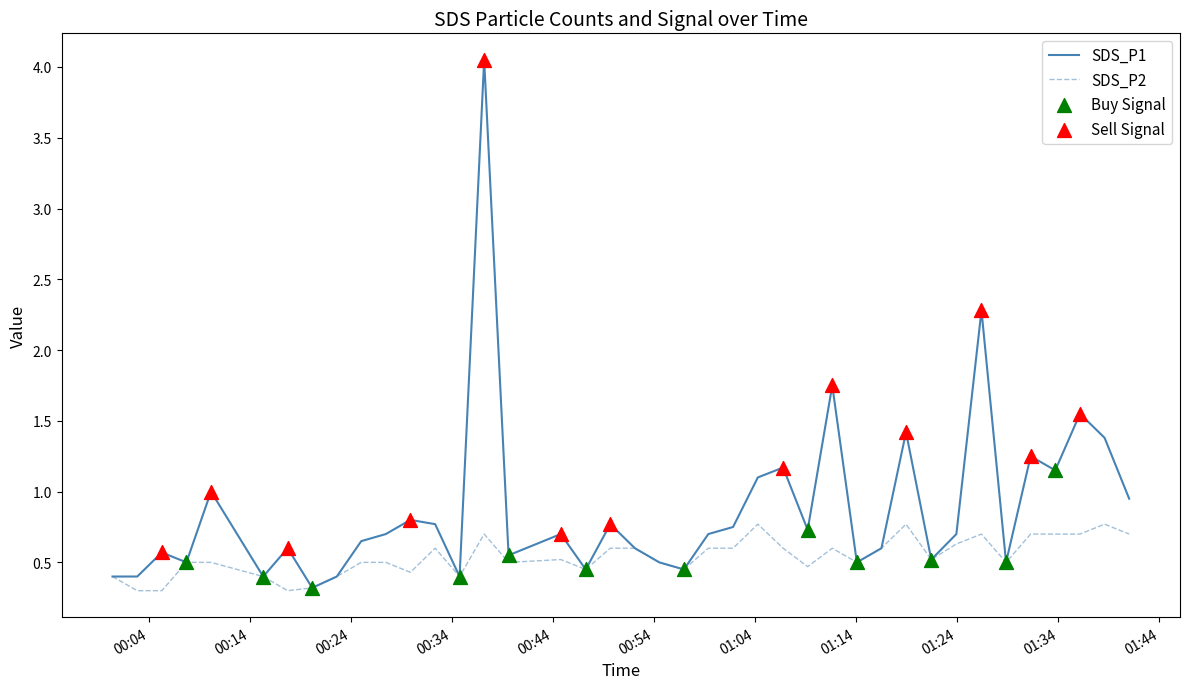

Which series has the widest spread of values?

SDS_P1